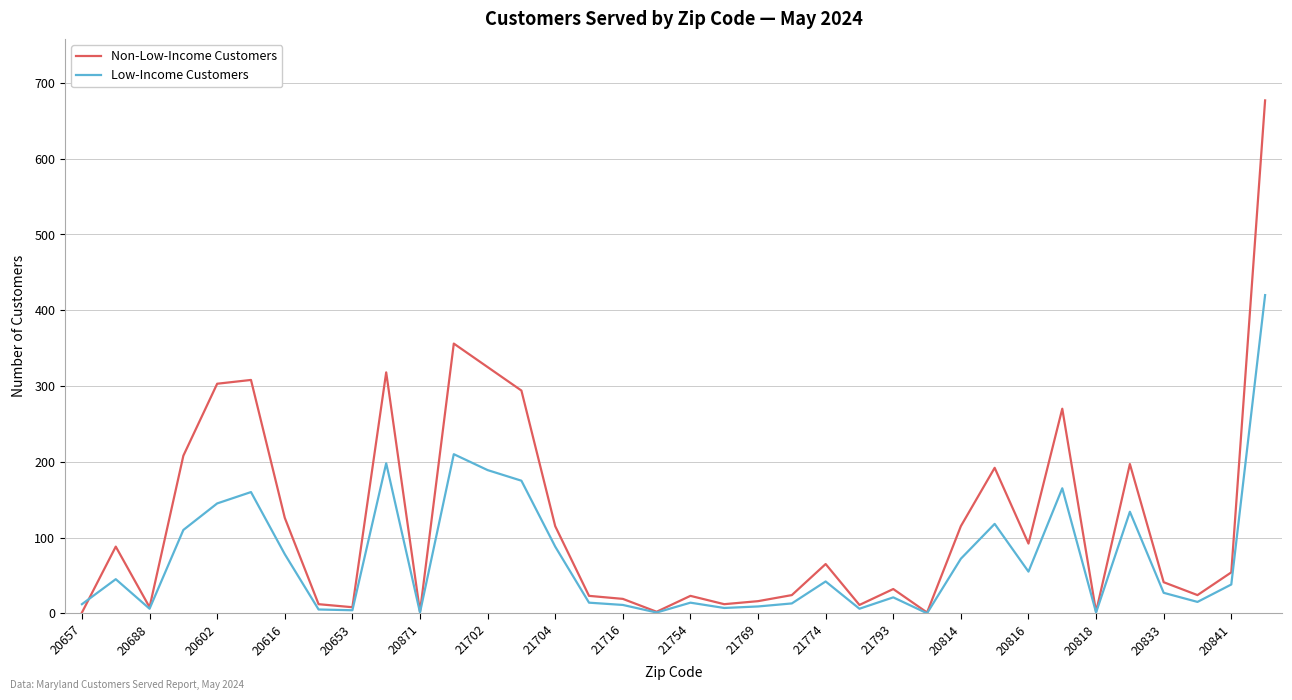

List the series in order of their peak value, lowest first.

Low-Income Customers, Non-Low-Income Customers